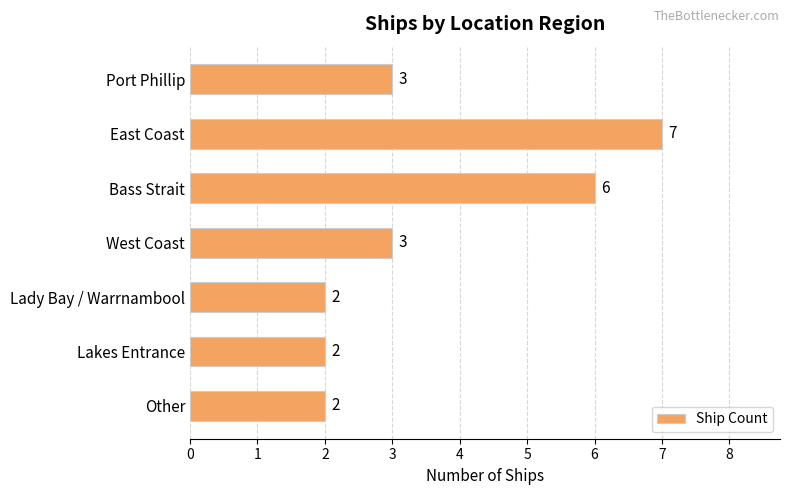

Approximately how many times larger is the value at Other compared to Lakes Entrance?

1.0